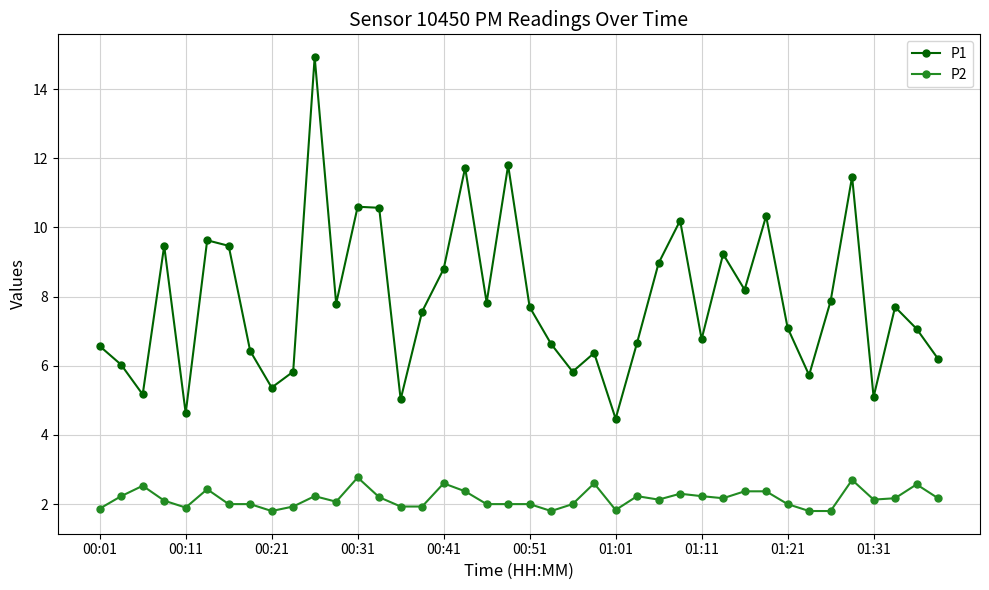

What is the value of the P1 point at the 21st from the left?

7.7